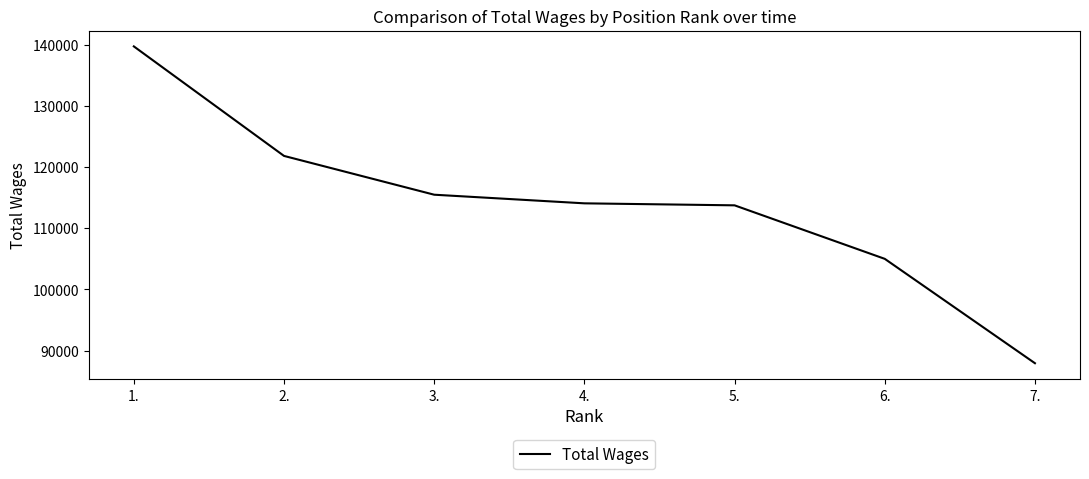

How many distinct data groups are displayed?

1